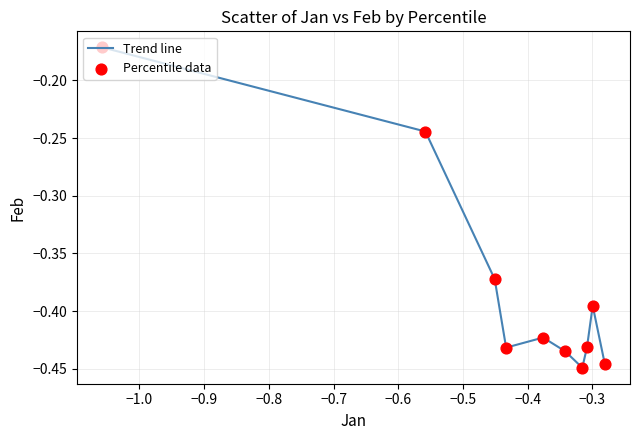

What is the difference between the maximum and minimum values?

0.3